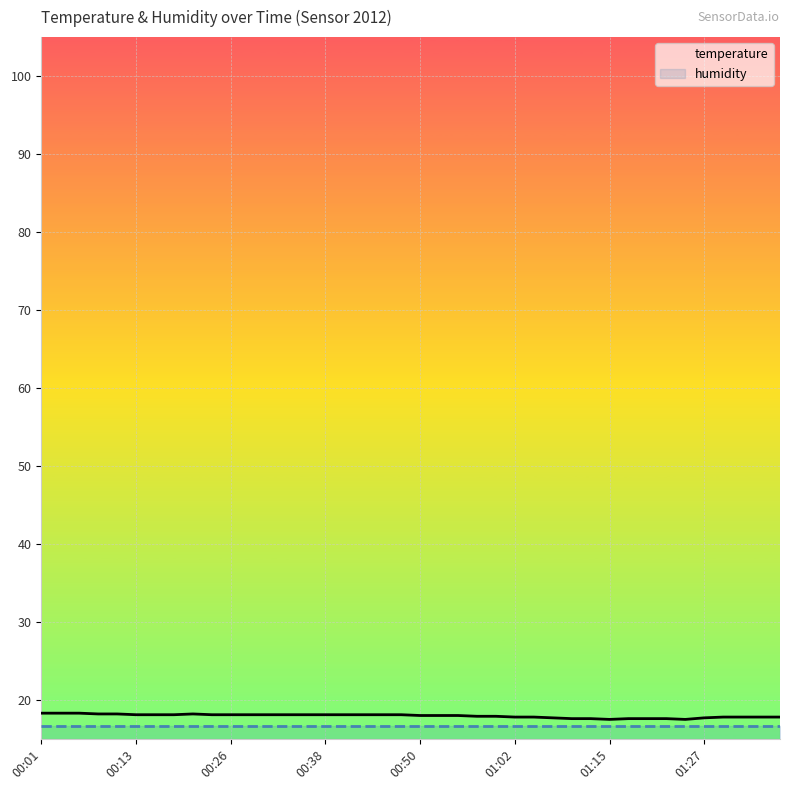

Reading left to right, list all the values displayed in this chart.

temperature: 18.3	18.3	18.3	18.2	18.2	18.1	18.1	18.1	18.2	18.1	18.1	18.1	18.1	18.1	18.1	18.1	18.1	18.1	18.1	18.1	18.0	18.0	18.0	17.9	17.9	17.8	17.8	17.7	17.6	17.6	17.5	17.6	17.6	17.6	17.5	17.7	17.8	17.8	17.8	17.8
humidity: 16.7	16.7	16.7	16.7	16.7	16.7	16.7	16.7	16.7	16.7	16.7	16.7	16.7	16.7	16.7	16.7	16.7	16.7	16.7	16.7	16.7	16.7	16.7	16.7	16.7	16.7	16.7	16.7	16.7	16.7	16.7	16.7	16.7	16.7	16.7	16.7	16.7	16.7	16.7	16.7